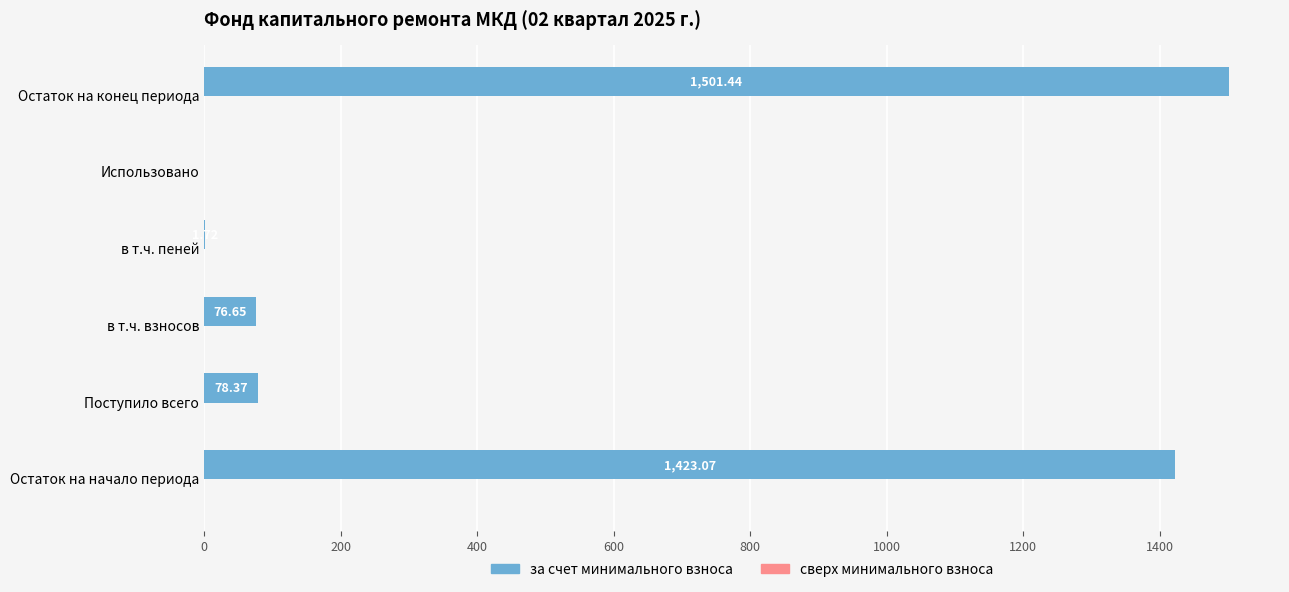

At which label is the value closest to 750?

Поступило всего